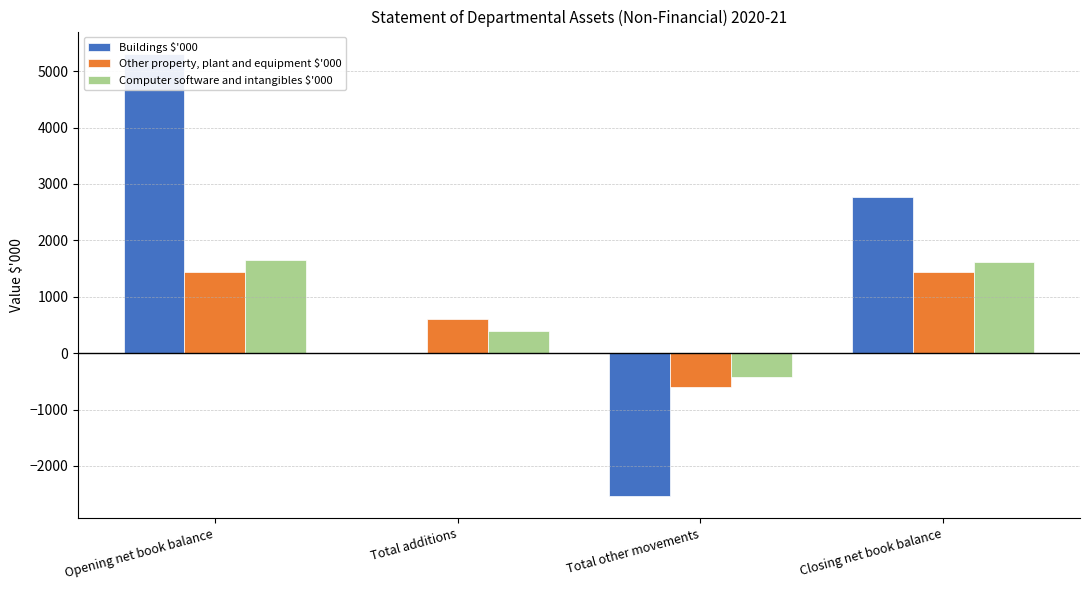

Reading left to right, transcribe all the data shown in this chart.

Buildings $'000: Opening net book balance=5310	Total additions=-1	Total other movements=-2534	Closing net book balance=2775
Other property, plant and equipment $'000: Opening net book balance=1438	Total additions=600	Total other movements=-600	Closing net book balance=1438
Computer software and intangibles $'000: Opening net book balance=1644	Total additions=400	Total other movements=-420	Closing net book balance=1624